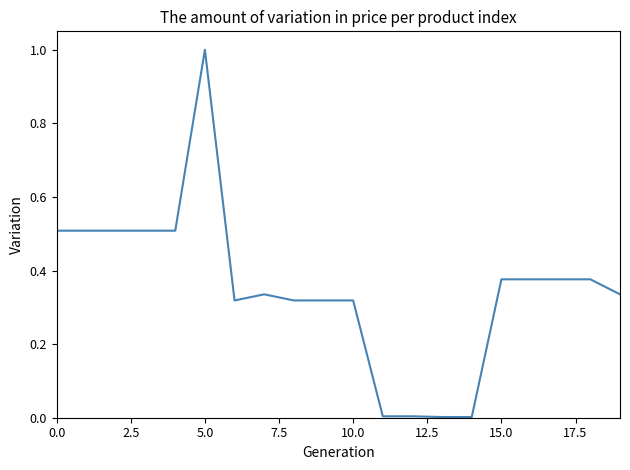

What is the difference between the maximum and minimum values?

1.0